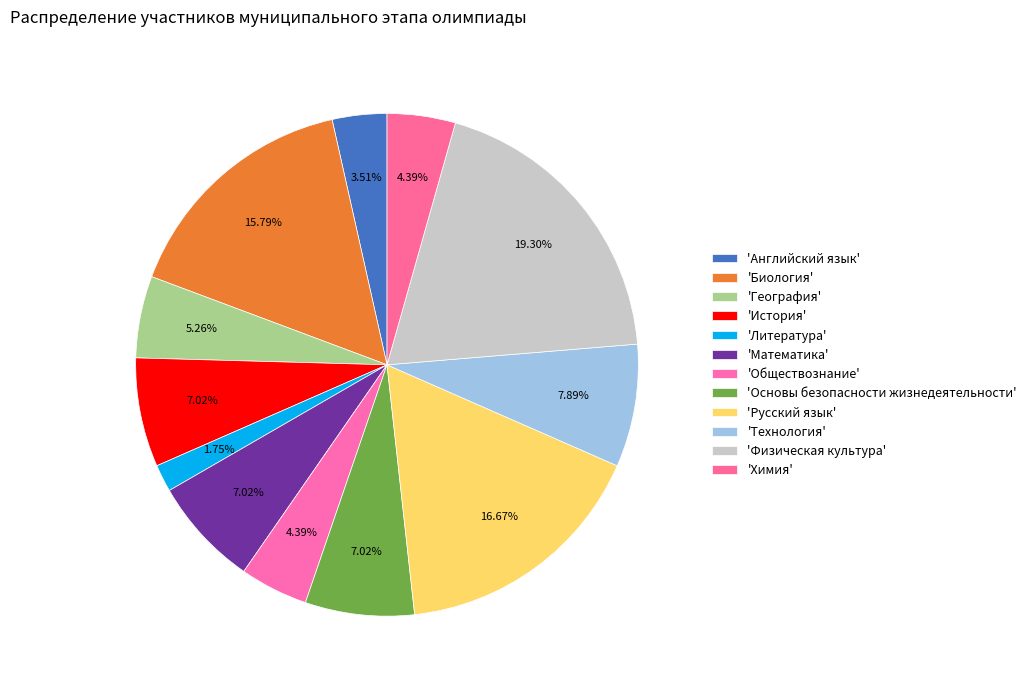

Count the number of slices in the pie.

12